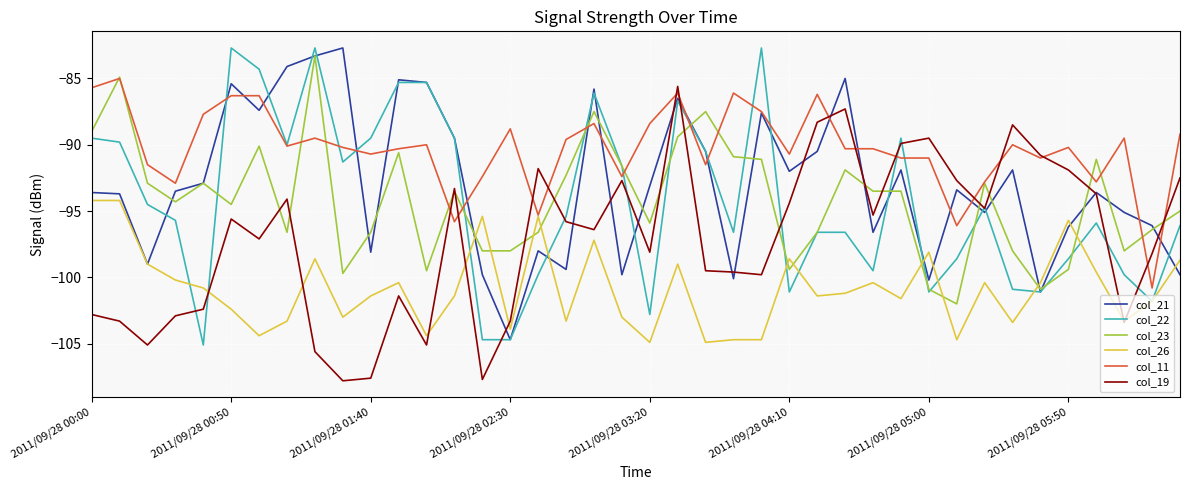

What is the lowest value of the col_21 series?

-104.7